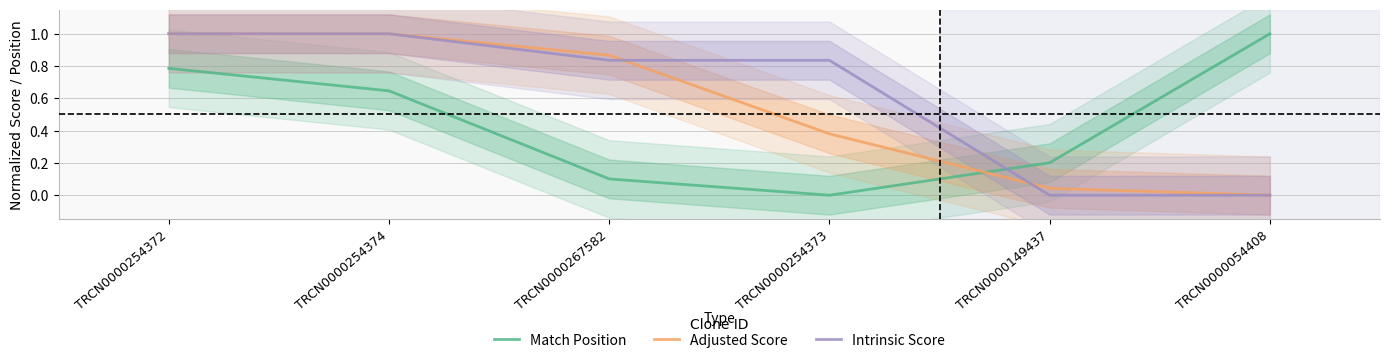

Is this an area chart (filled region under the line)?

No